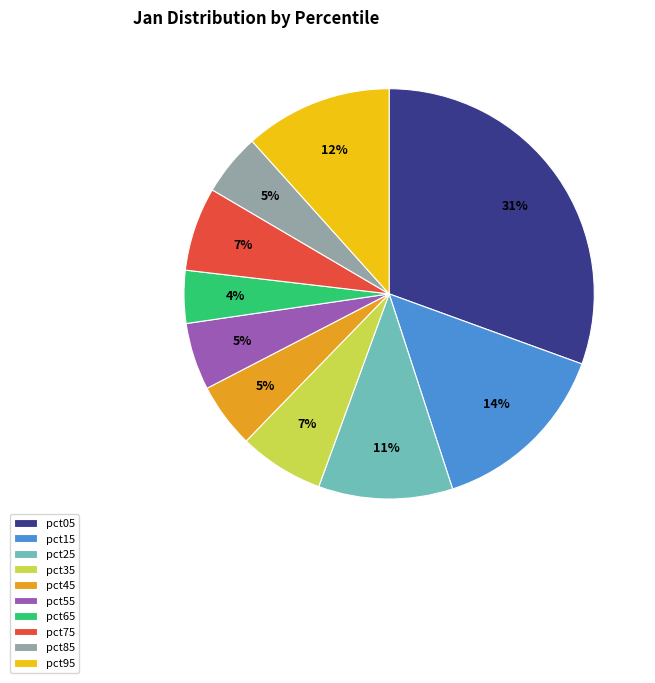

Does pct85 represent more than half of the total?

No